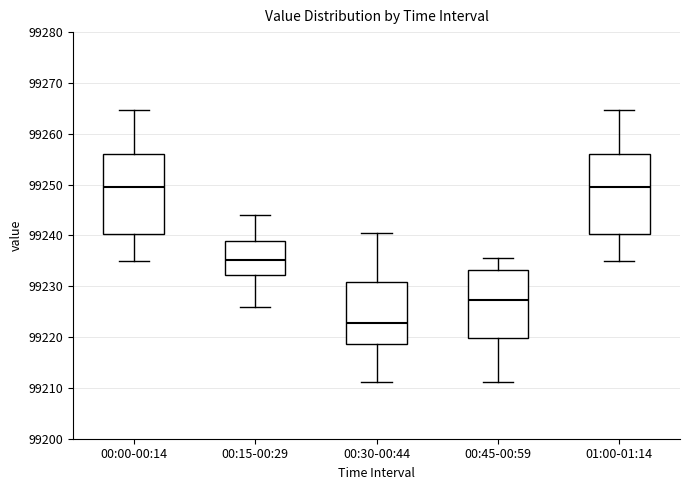

Reading left to right, read every box against the y-axis: the position of its median line, the range the box covers, and the ends of its whiskers. The values are not printed on the chart, so give them approximately, as read against the axis.

00:00-00:14: median 99250, box 99240 to 99256, whiskers 99235 to 99265
00:15-00:29: median 99235, box 99232 to 99239, whiskers 99226 to 99244
00:30-00:44: median 99223, box 99219 to 99231, whiskers 99211 to 99240
00:45-00:59: median 99227, box 99220 to 99233, whiskers 99211 to 99236
01:00-01:14: median 99250, box 99240 to 99256, whiskers 99235 to 99265